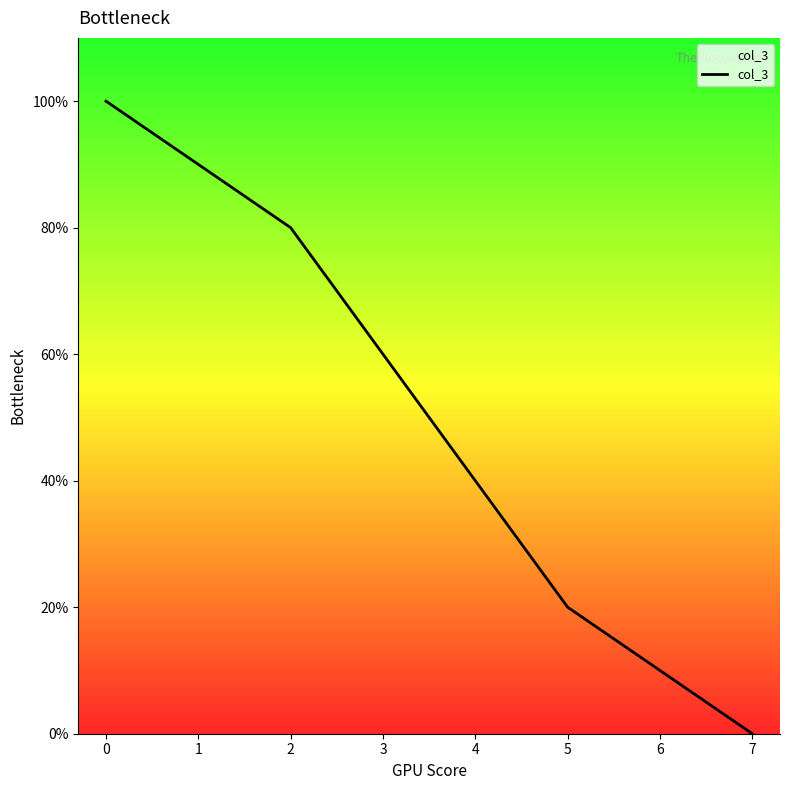

Does the chart have visible grid lines?

No